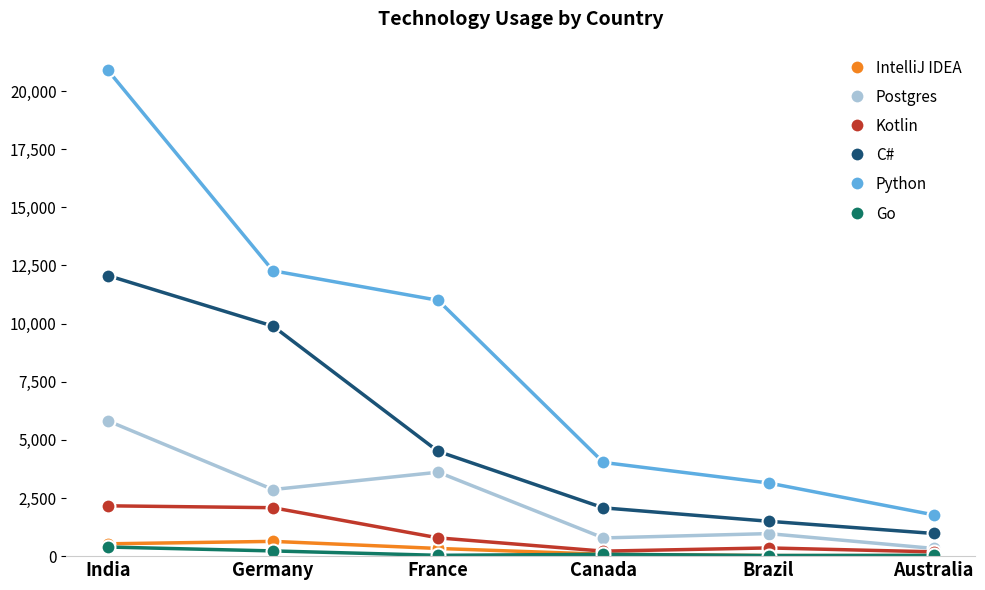

The Postgres series shows 2863 at Germany. True or false?

True